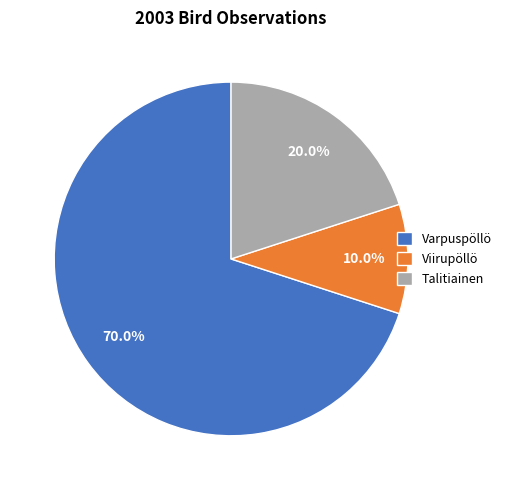

Between Viirupöllö and Talitiainen, which is larger?

Talitiainen